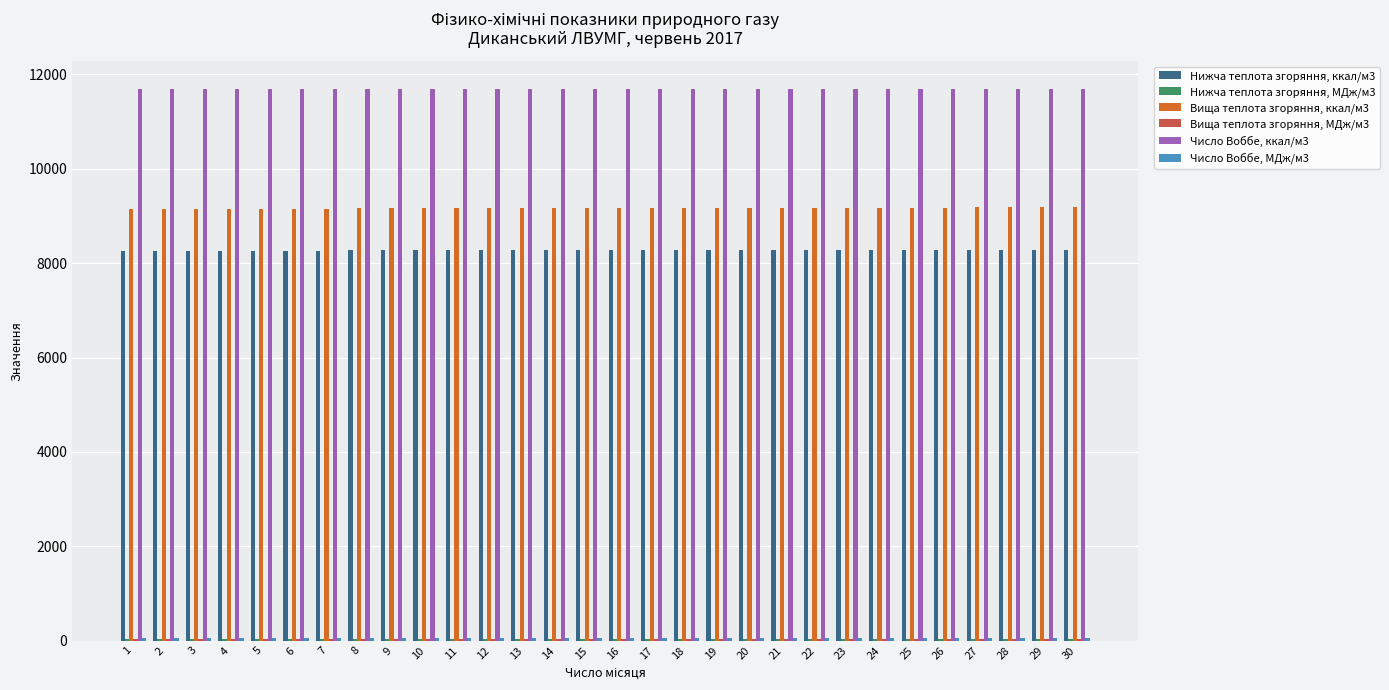

The value of Число Воббе, ккал/м3 at 27 is 11699.0. True or false?

True